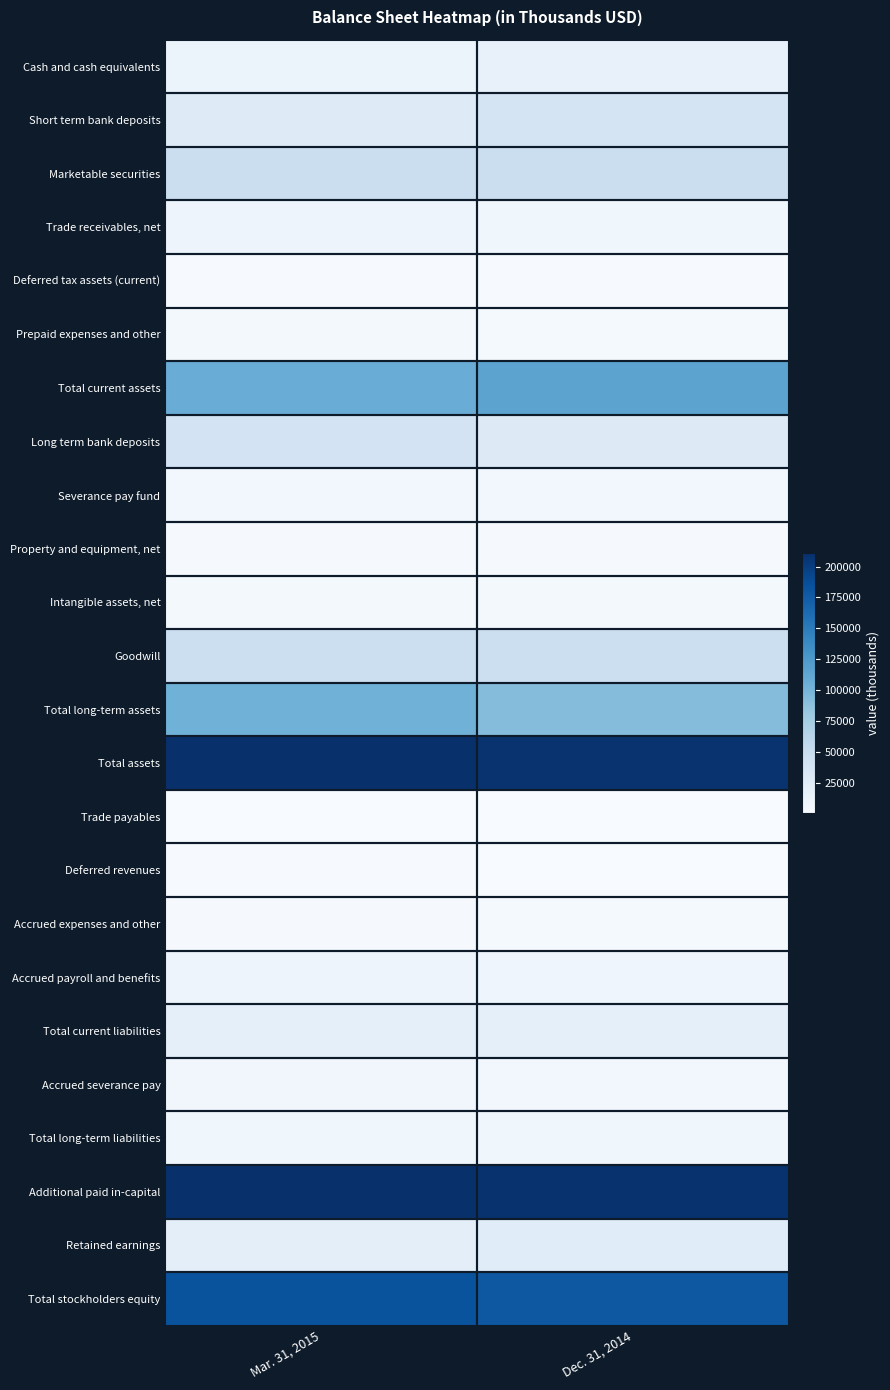

Reading right to left, list all the values displayed in this chart.

Cash and cash equivalents: Dec. 31, 2014=16166	Mar. 31, 2015=13993
Short term bank deposits: Dec. 31, 2014=37444	Mar. 31, 2015=26996
Marketable securities: Dec. 31, 2014=47833	Mar. 31, 2015=47945
Trade receivables, net: Dec. 31, 2014=8347	Mar. 31, 2015=11376
Deferred tax assets (current): Dec. 31, 2014=1868	Mar. 31, 2015=1943
Prepaid expenses and other: Dec. 31, 2014=3982	Mar. 31, 2015=5393
Total current assets: Dec. 31, 2014=115640	Mar. 31, 2015=107646
Long term bank deposits: Dec. 31, 2014=28424	Mar. 31, 2015=39176
Severance pay fund: Dec. 31, 2014=7011	Mar. 31, 2015=7265
Property and equipment, net: Dec. 31, 2014=2605	Mar. 31, 2015=2727
Intangible assets, net: Dec. 31, 2014=5512	Mar. 31, 2015=5187
Goodwill: Dec. 31, 2014=46612	Mar. 31, 2015=46612
Total long-term assets: Dec. 31, 2014=92369	Mar. 31, 2015=103507
Total assets: Dec. 31, 2014=208009	Mar. 31, 2015=211153
Trade payables: Dec. 31, 2014=864	Mar. 31, 2015=1276
Deferred revenues: Dec. 31, 2014=1681	Mar. 31, 2015=2078
Accrued expenses and other: Dec. 31, 2014=3518	Mar. 31, 2015=3227
Accrued payroll and benefits: Dec. 31, 2014=10054	Mar. 31, 2015=11249
Total current liabilities: Dec. 31, 2014=20459	Mar. 31, 2015=19556
Accrued severance pay: Dec. 31, 2014=7096	Mar. 31, 2015=7551
Total long-term liabilities: Dec. 31, 2014=8501	Mar. 31, 2015=8853
Additional paid in-capital: Dec. 31, 2014=209426	Mar. 31, 2015=210275
Retained earnings: Dec. 31, 2014=24747	Mar. 31, 2015=22078
Total stockholders equity: Dec. 31, 2014=179049	Mar. 31, 2015=182744